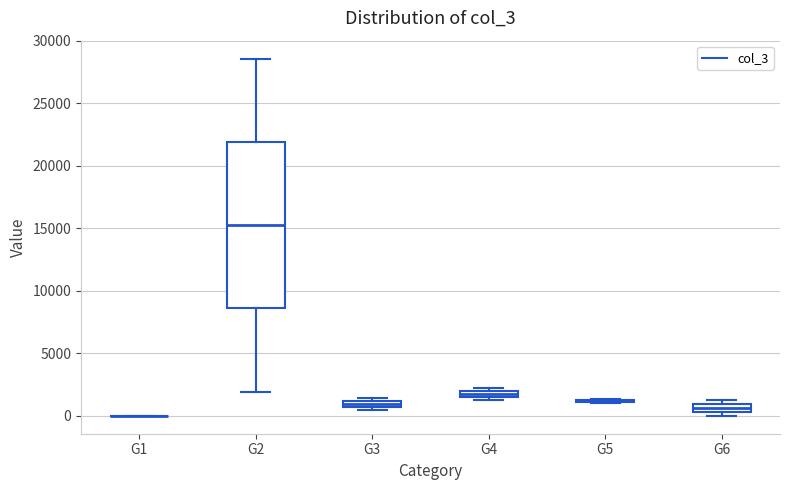

Which box is the tallest, from its lower edge to its upper edge?

G2